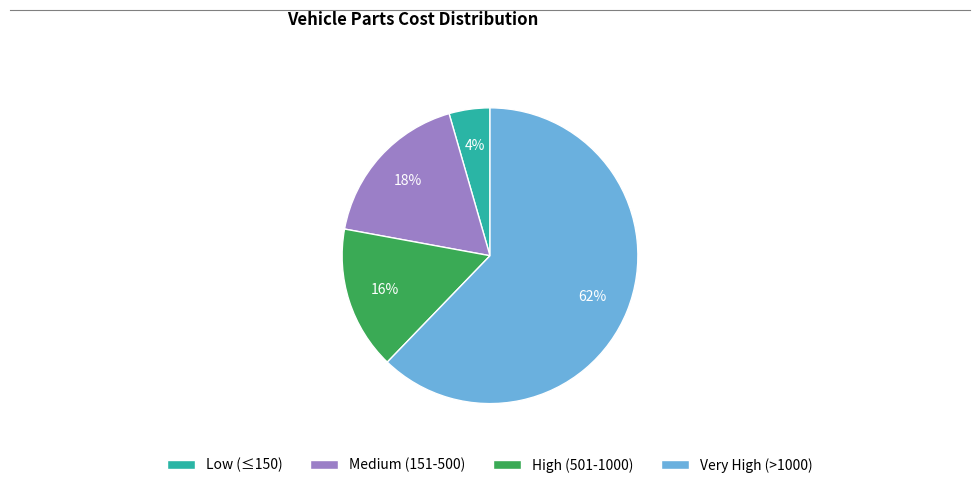

To the nearest percent, what is the difference between the largest and smallest slice percentages?

58%